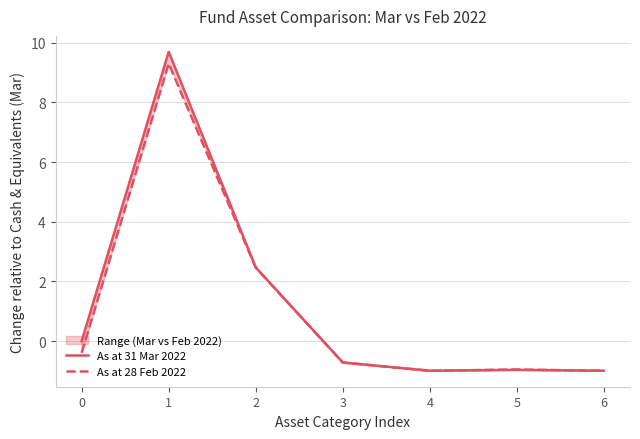

What is the difference between the maximum and minimum values in the As at 28 Feb 2022 series?

10.3